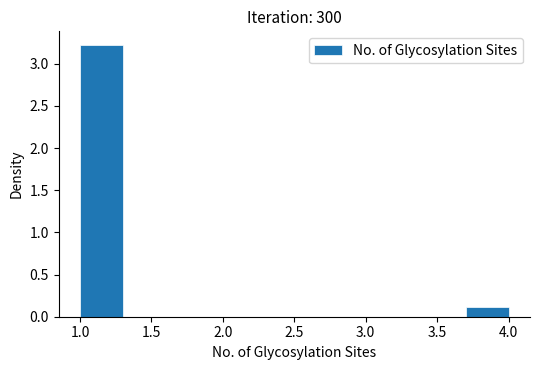

What is the height of the bar covering 3.7 to 4.0 on the x-axis? The values are not printed on the chart, so give them approximately, as read against the axis.

0.1